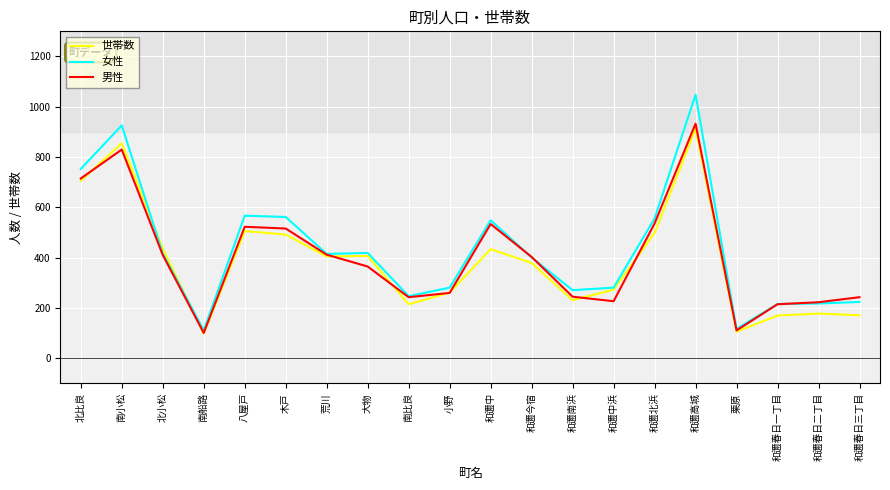

At 和邇高城, list the series in order from smallest to largest.

世帯数, 男性, 女性